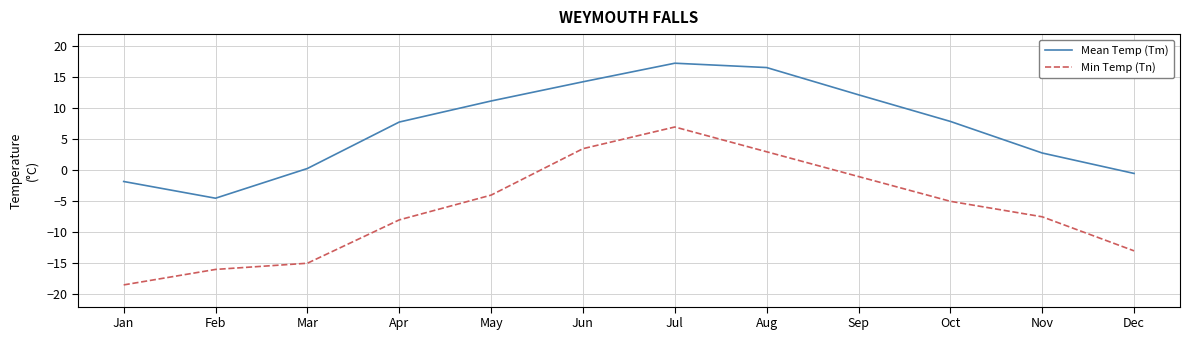

What is the difference between the maximum and minimum values in the Mean Temp (Tm) series?

21.8